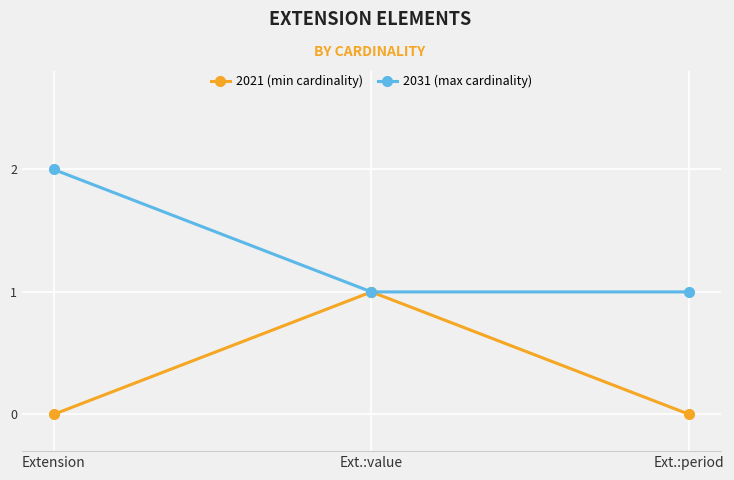

The 2021 (min cardinality) series shows 1 at Ext.:period. True or false?

False